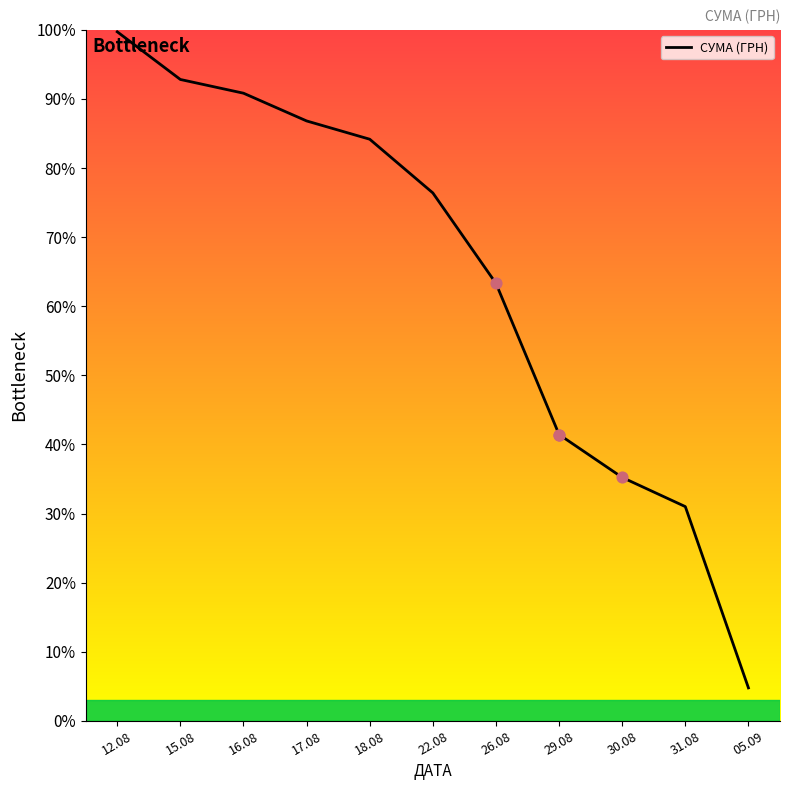

What is the ratio of the value at 22.08 to the value at 05.09?

16.0